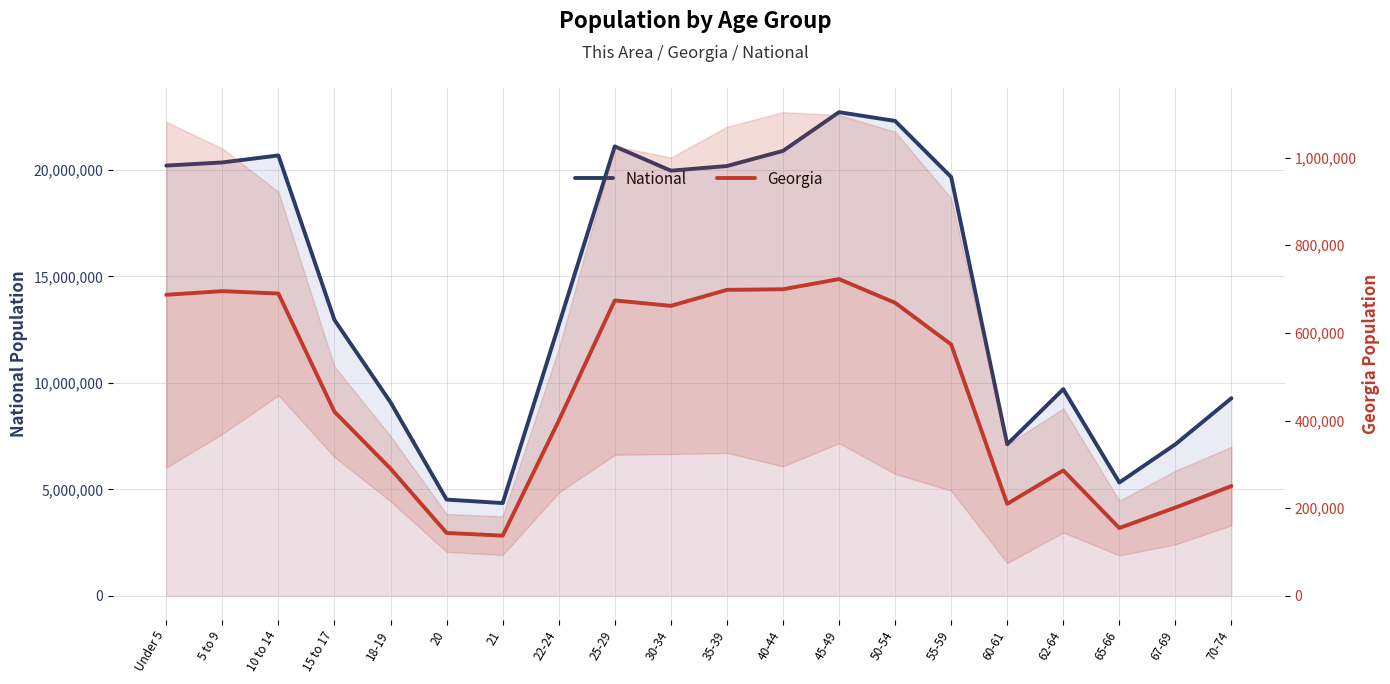

Rank the series by their average value, from highest to lowest.

National, Georgia